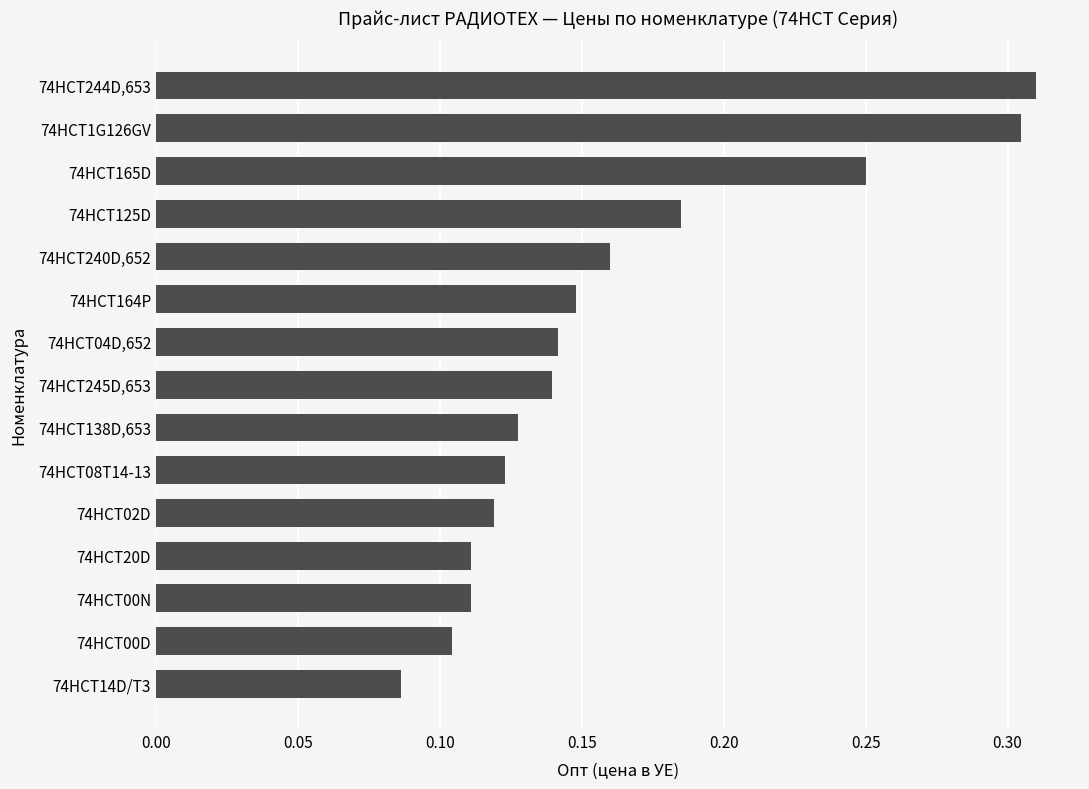

Count the values in the range 0 to 1.

15